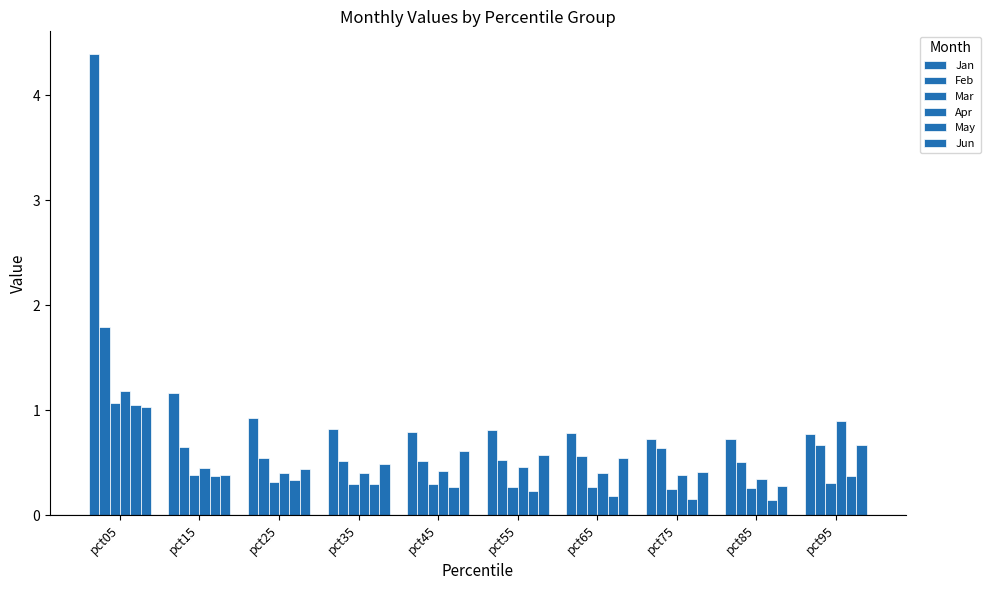

What is the average value of the Jan series?

1.2